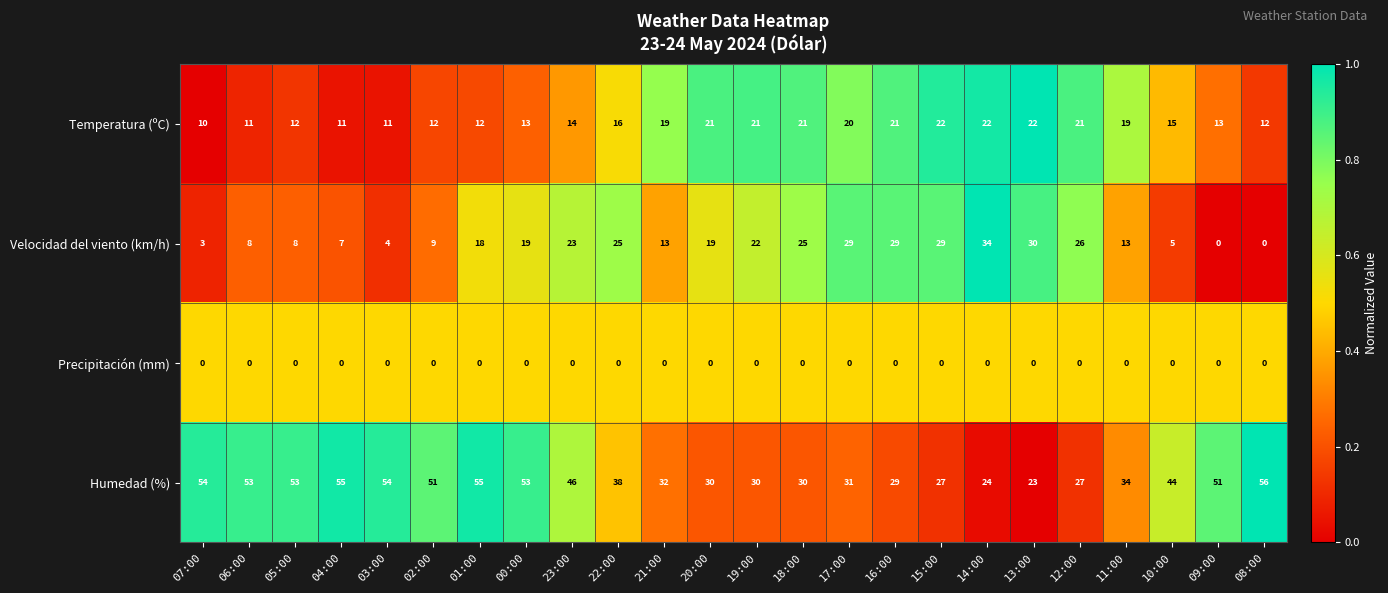

How many values in the Humedad (%) series are below 44?

12